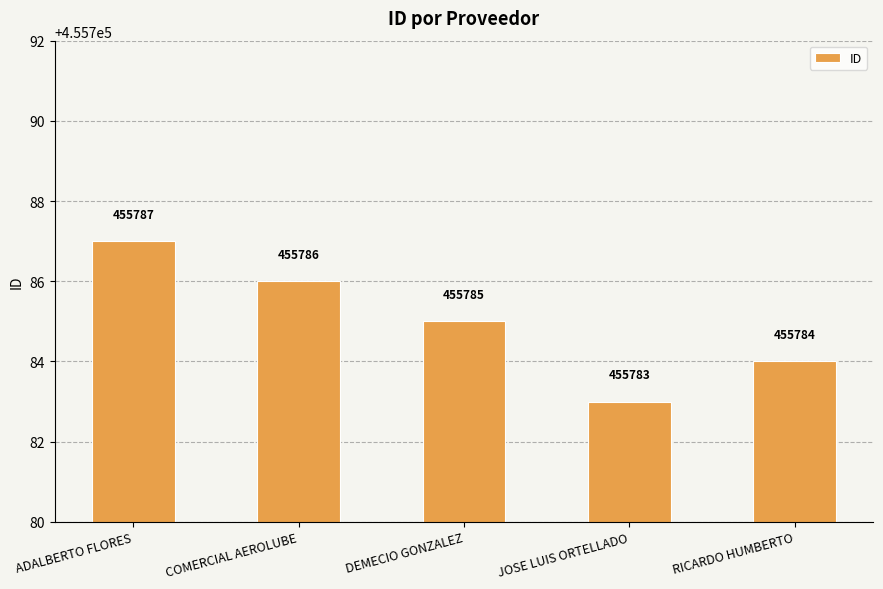

Rank the categories by value from lowest to highest.

JOSE LUIS ORTELLADO, RICARDO HUMBERTO, DEMECIO GONZALEZ, COMERCIAL AEROLUBE, ADALBERTO FLORES